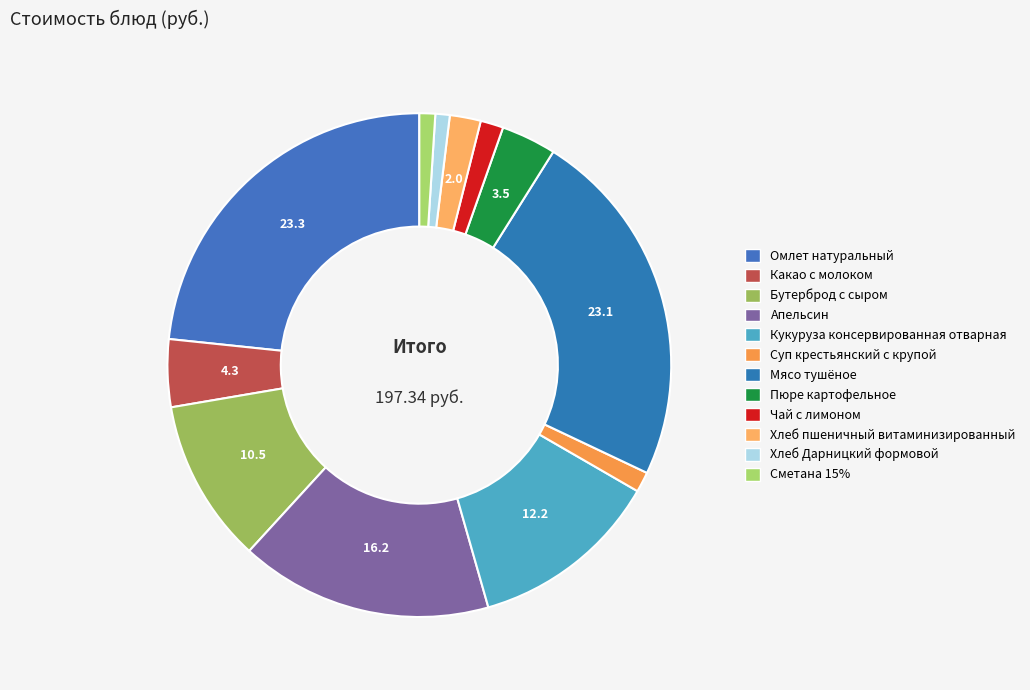

Which slice is the largest?

Омлет натуральный